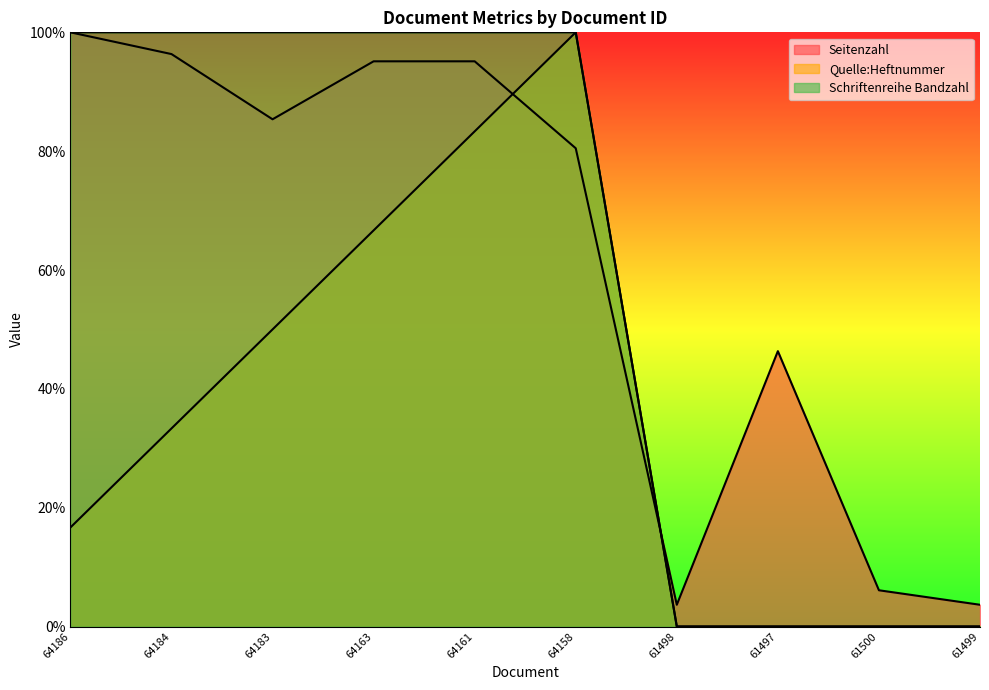

True or false: Seitenzahl and Quelle:Heftnummer intersect in this chart.

True